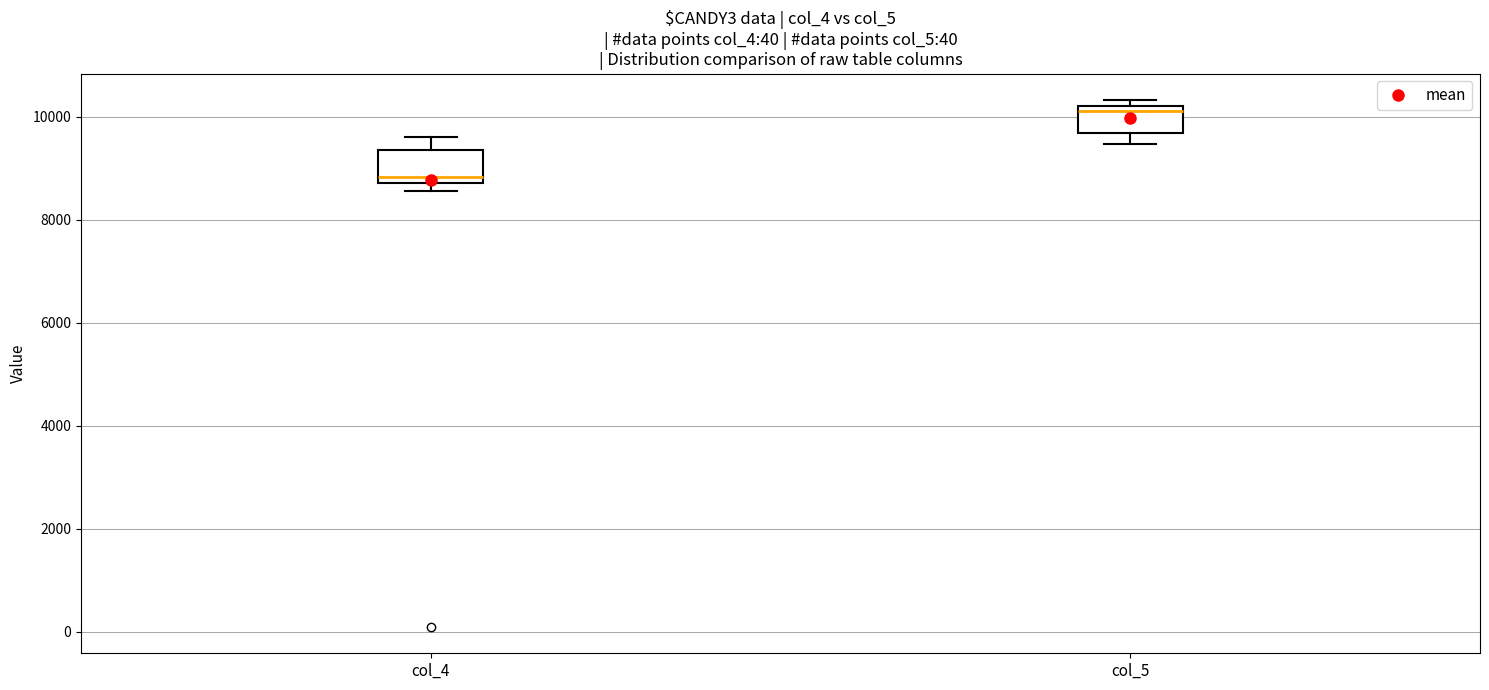

Which box's median line is the highest?

col_5